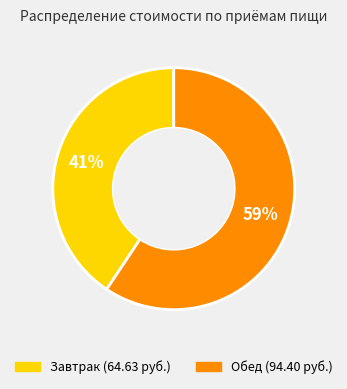

What is the ratio of the value at Завтрак to the value at Обед?

0.7